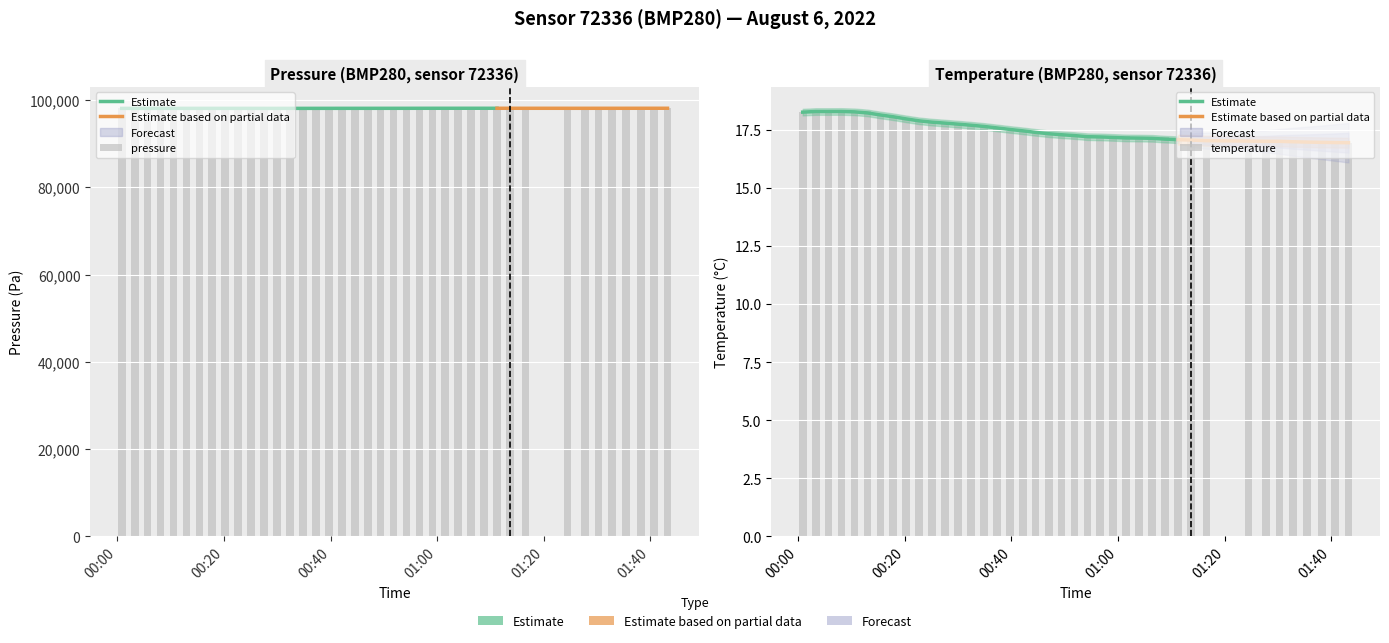

Which series has the widest spread of values?

pressure